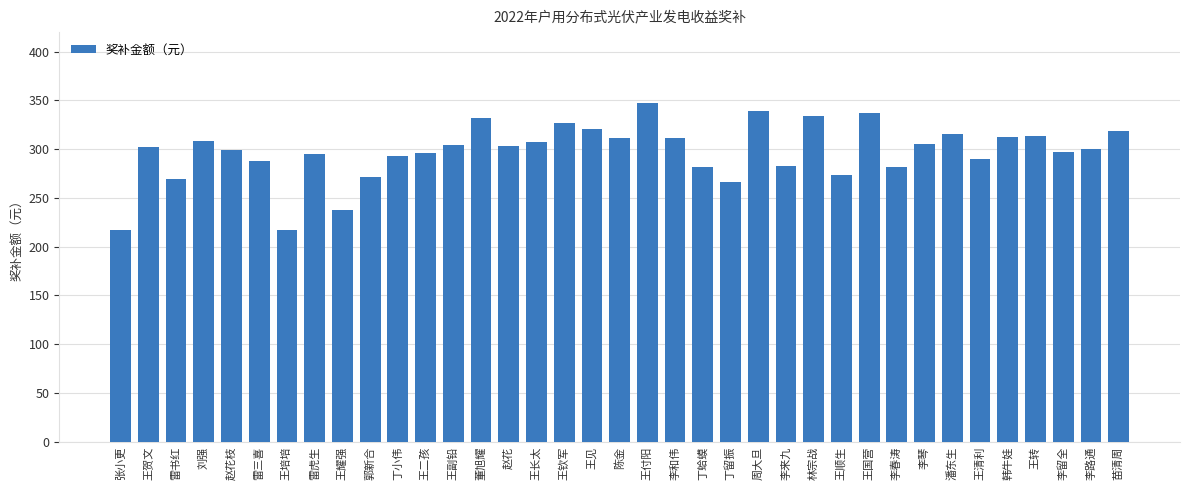

What is the sum of all values?

11009.2